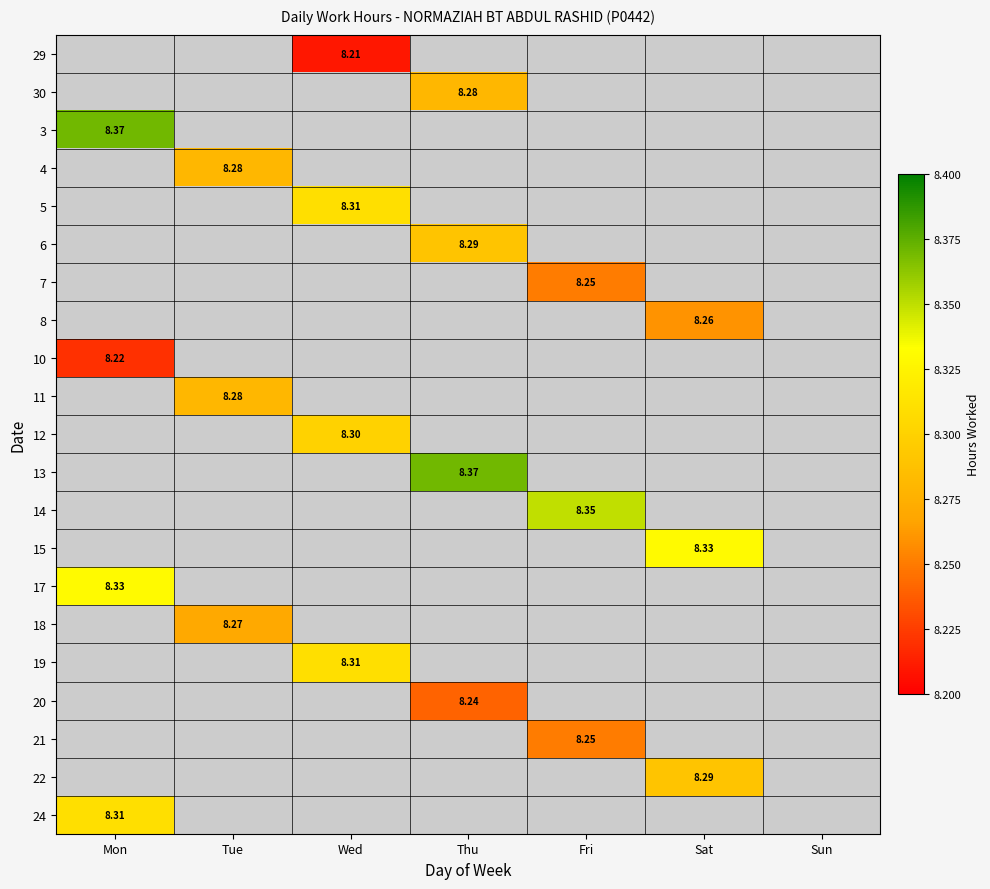

Between Tue and Thu, which is larger?

Thu